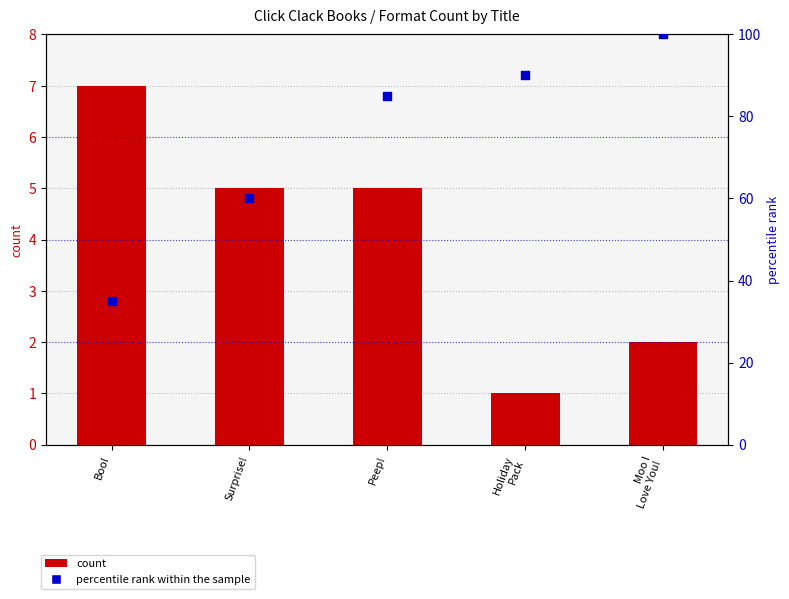

What is the total value across all series at Holiday
Pack?

91